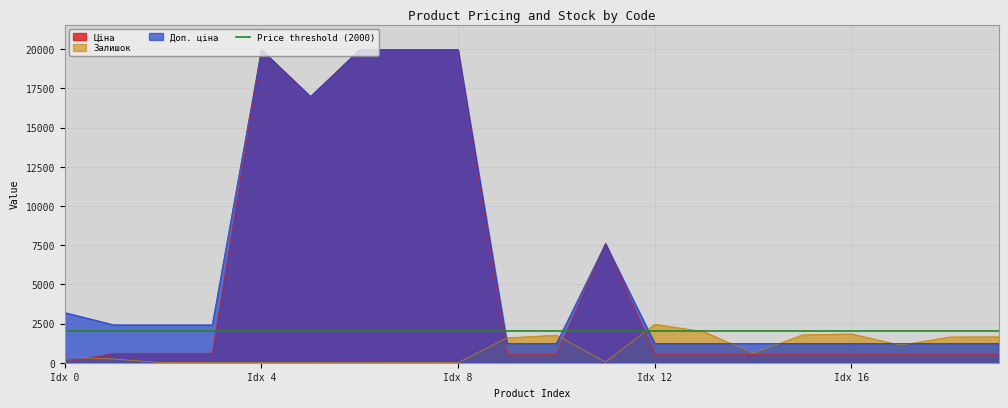

The value of Доп. ціна at Idx 12 is 1235.4. True or false?

True